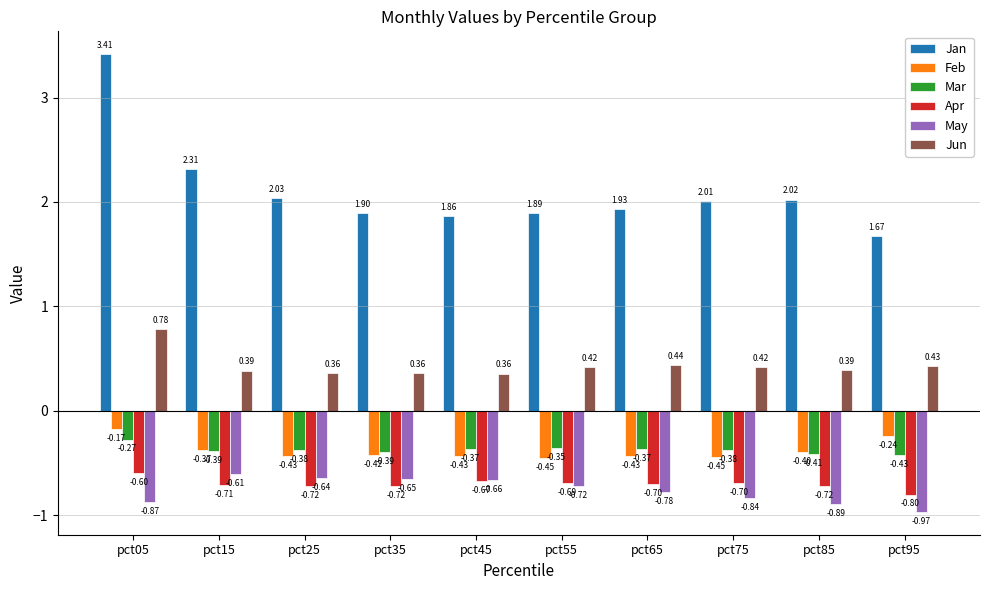

Rank the series by their maximum value, from highest to lowest.

Jan, Jun, Feb, Mar, Apr, May